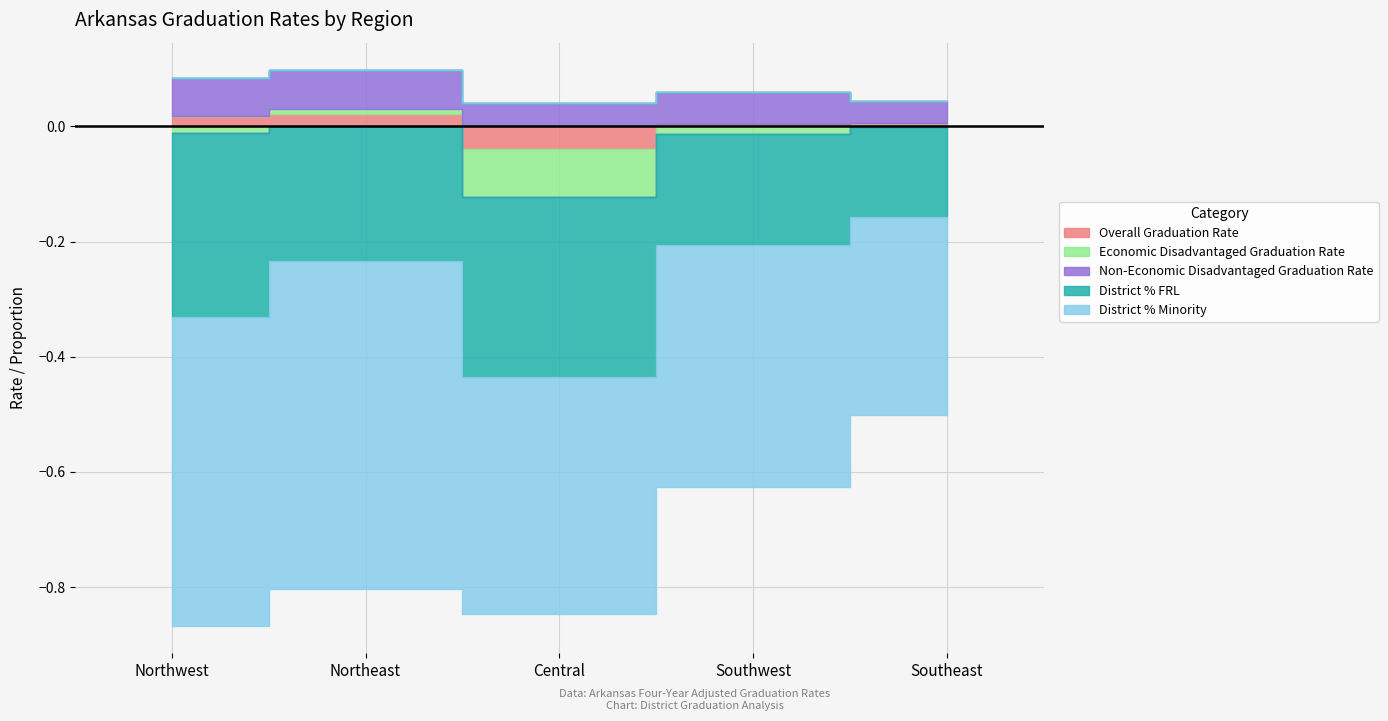

Where is the first local minimum for District % FRL?

Central